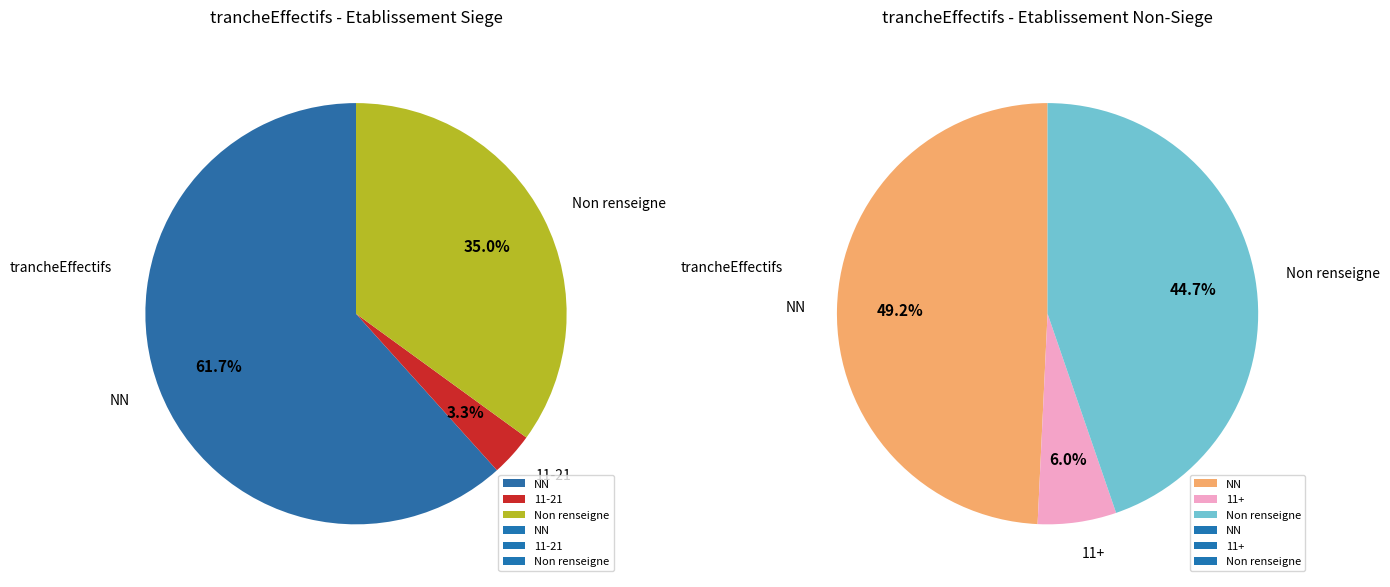

Which category accounts for the majority?

NN